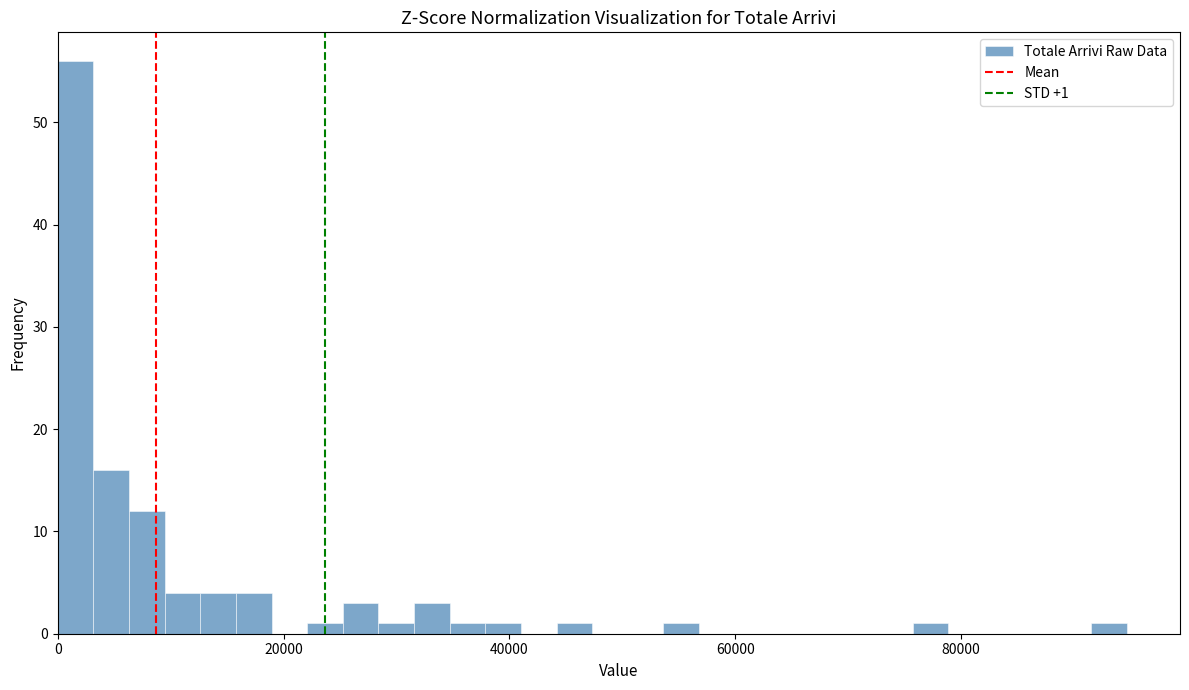

Read against the x-axis, roughly where is the centre of the tallest bar?

2000